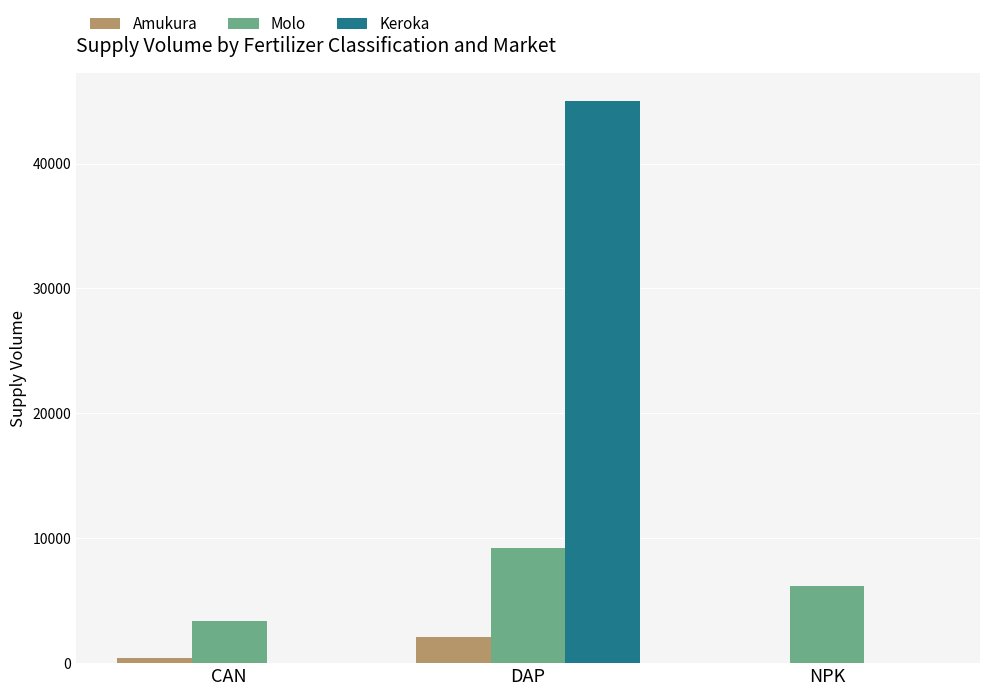

Are the bars horizontal?

No